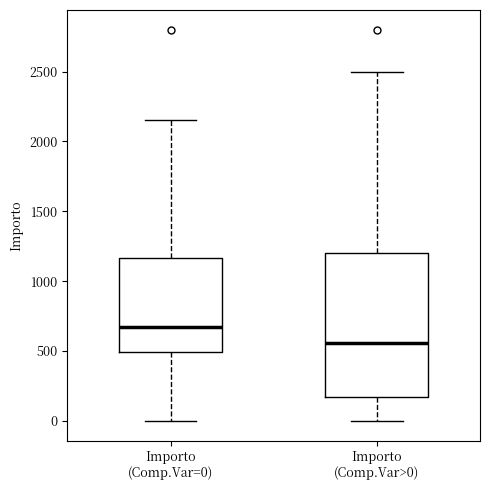

Reading left to right, transcribe this box plot: for each box, give where its median line is, the range the box spans, and where its two whiskers end, as read against the y-axis. The values are not printed on the chart, so give them approximately, as read against the axis.

Importo (Comp.Var=0): median 700, box 500 to 1150, whiskers 0 to 2150
Importo (Comp.Var>0): median 550, box 150 to 1200, whiskers 0 to 2500